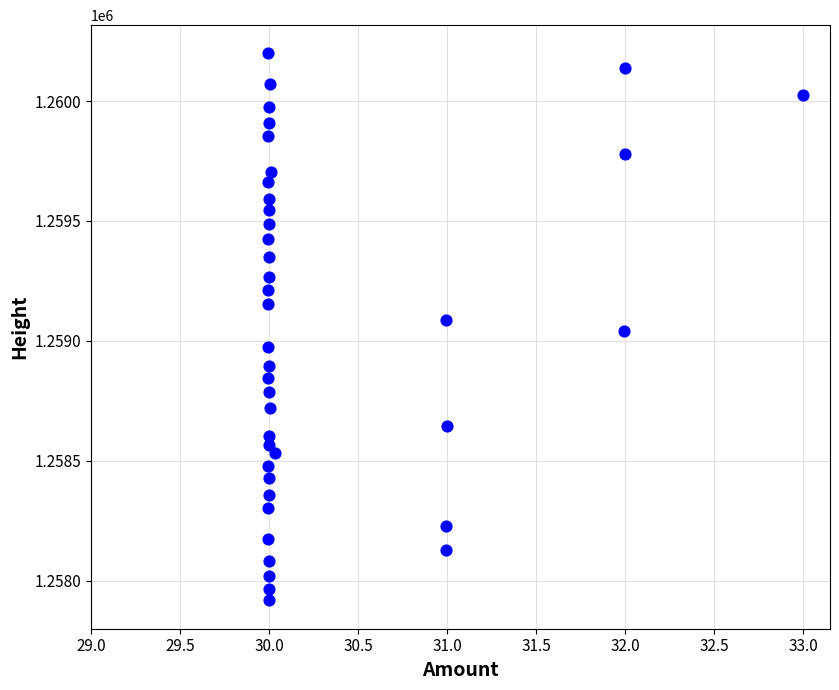

What is the range of Y values (max minus min)?

2284